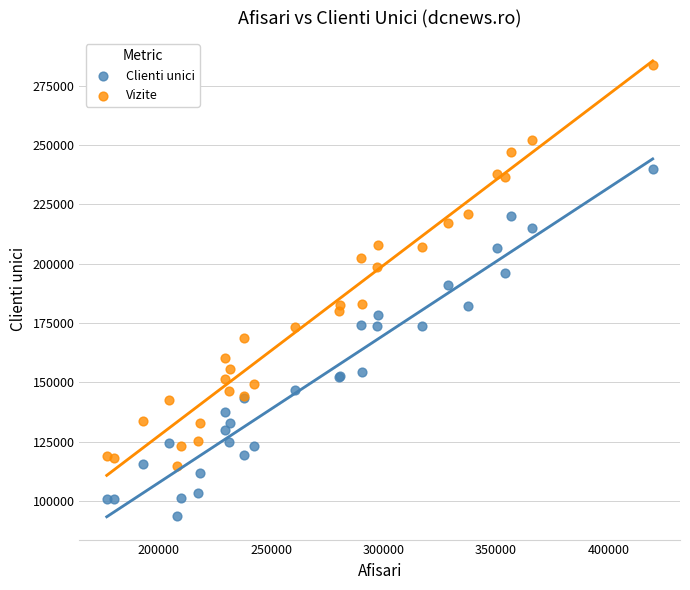

Across all series, what Y value is closest to 188810?

191182